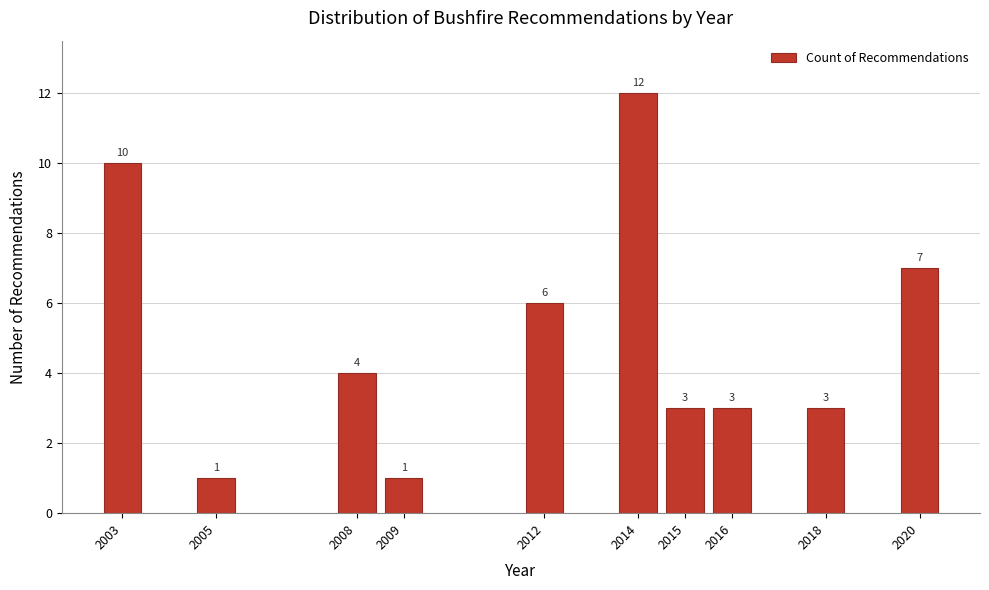

Reading right to left, transcribe all the data shown in this chart.

7	3	3	3	12	6	1	4	1	10